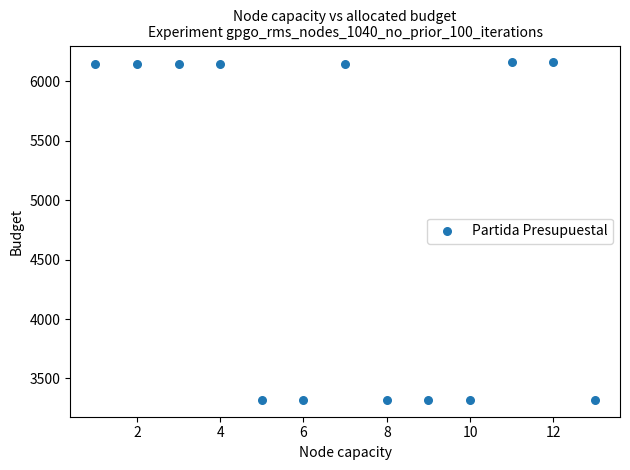

What is the range of X values (max minus min)?

12